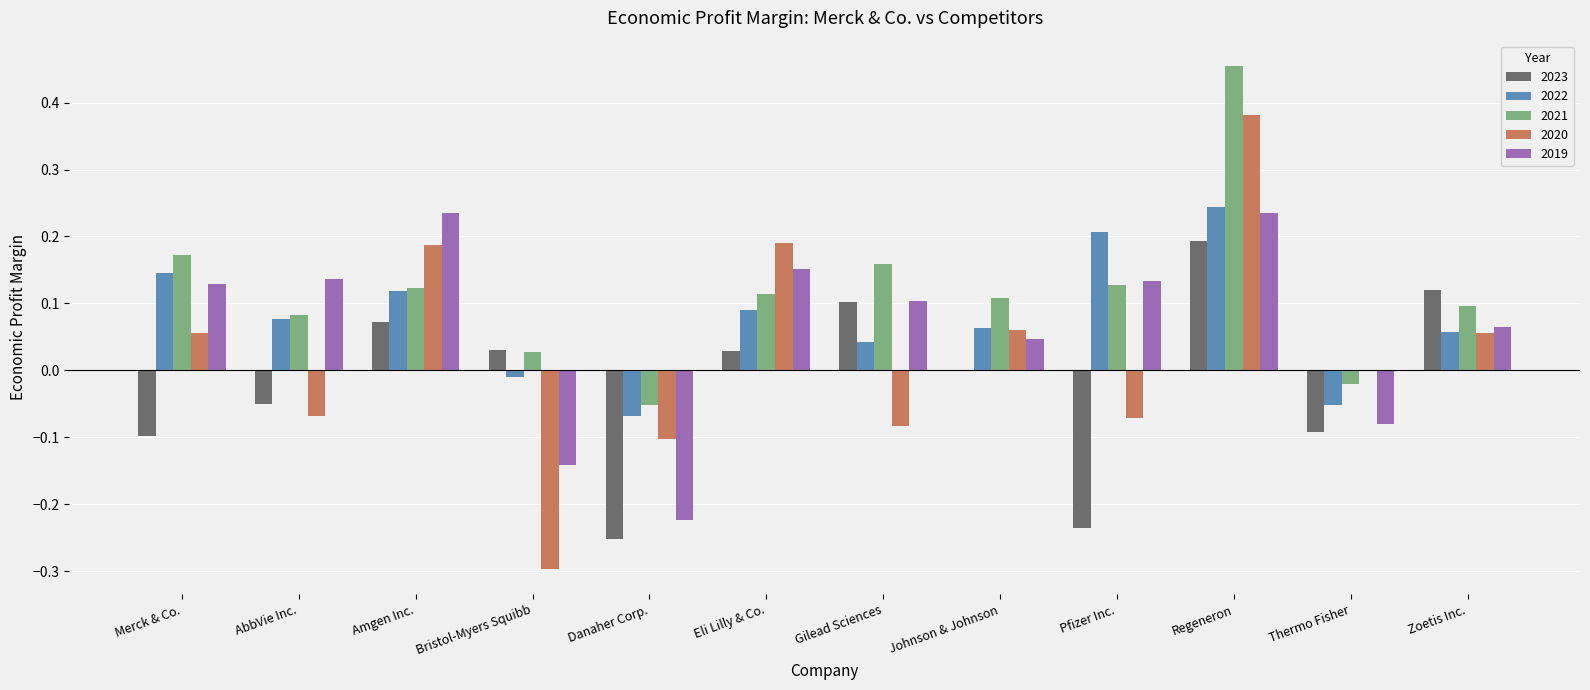

Is it true that 2023 equals 0.1 at Eli Lilly & Co.?

False